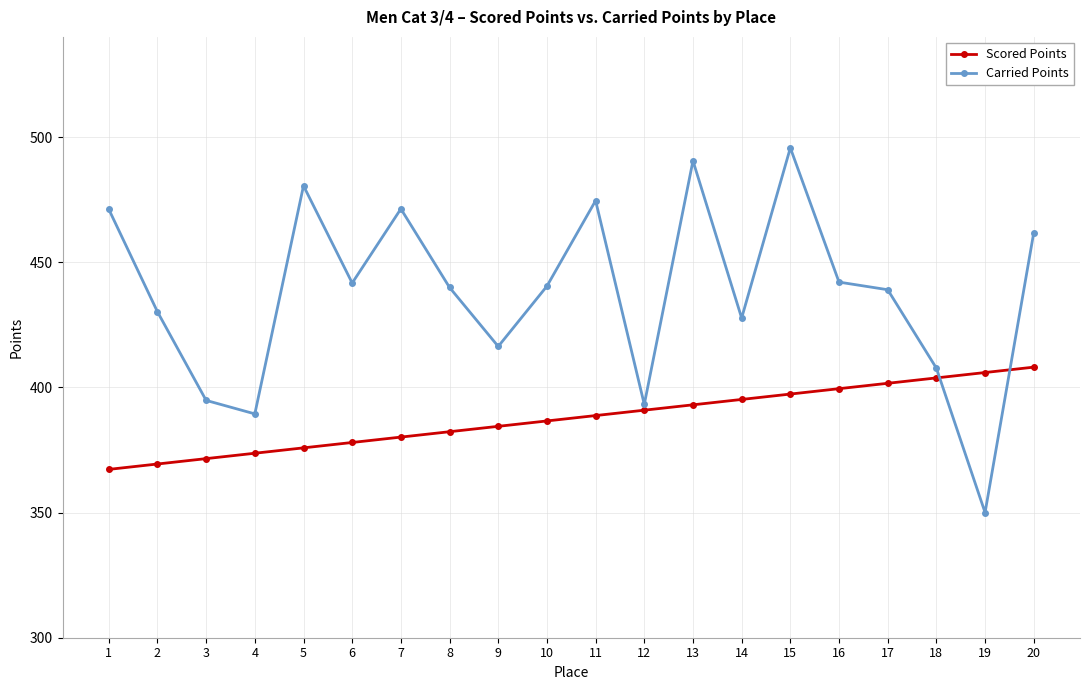

True or false: Carried Points has more than 2 points higher than both neighbors.

True